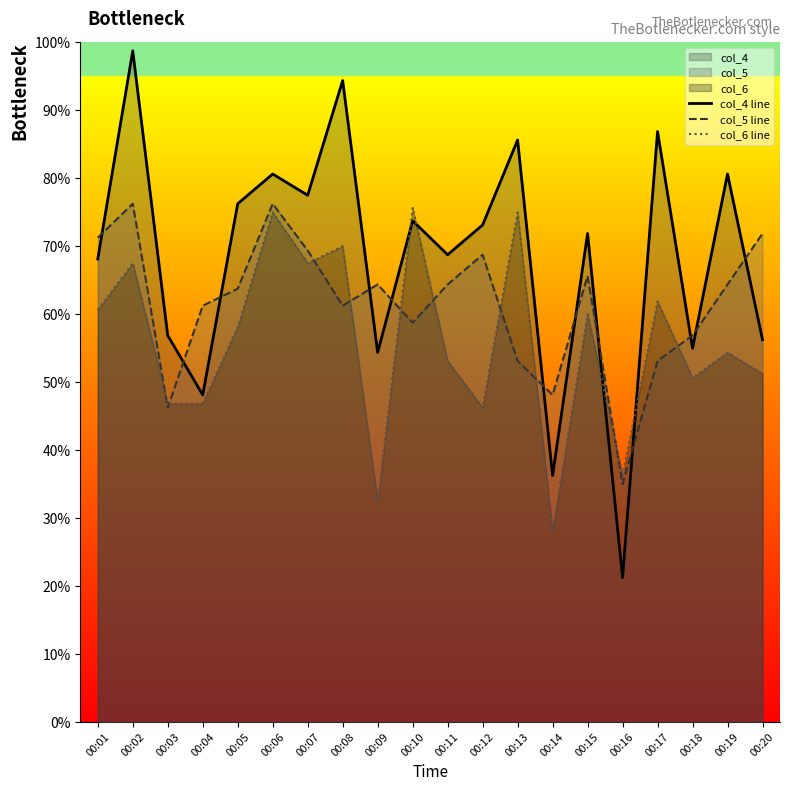

Count the number of data series in this chart.

3